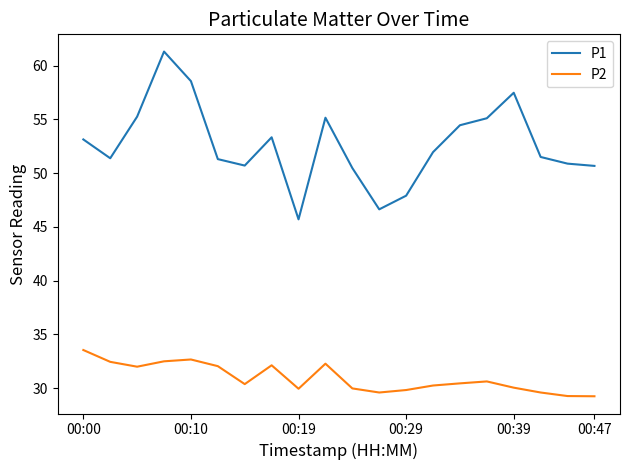

True or false: P1 and P2 intersect in this chart.

False